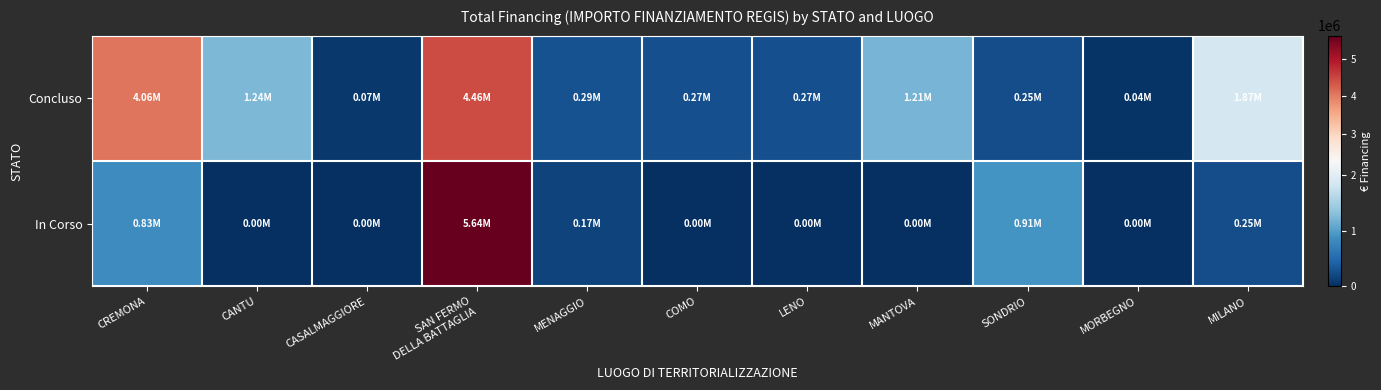

Which has a higher value, MANTOVA or SONDRIO?

MANTOVA